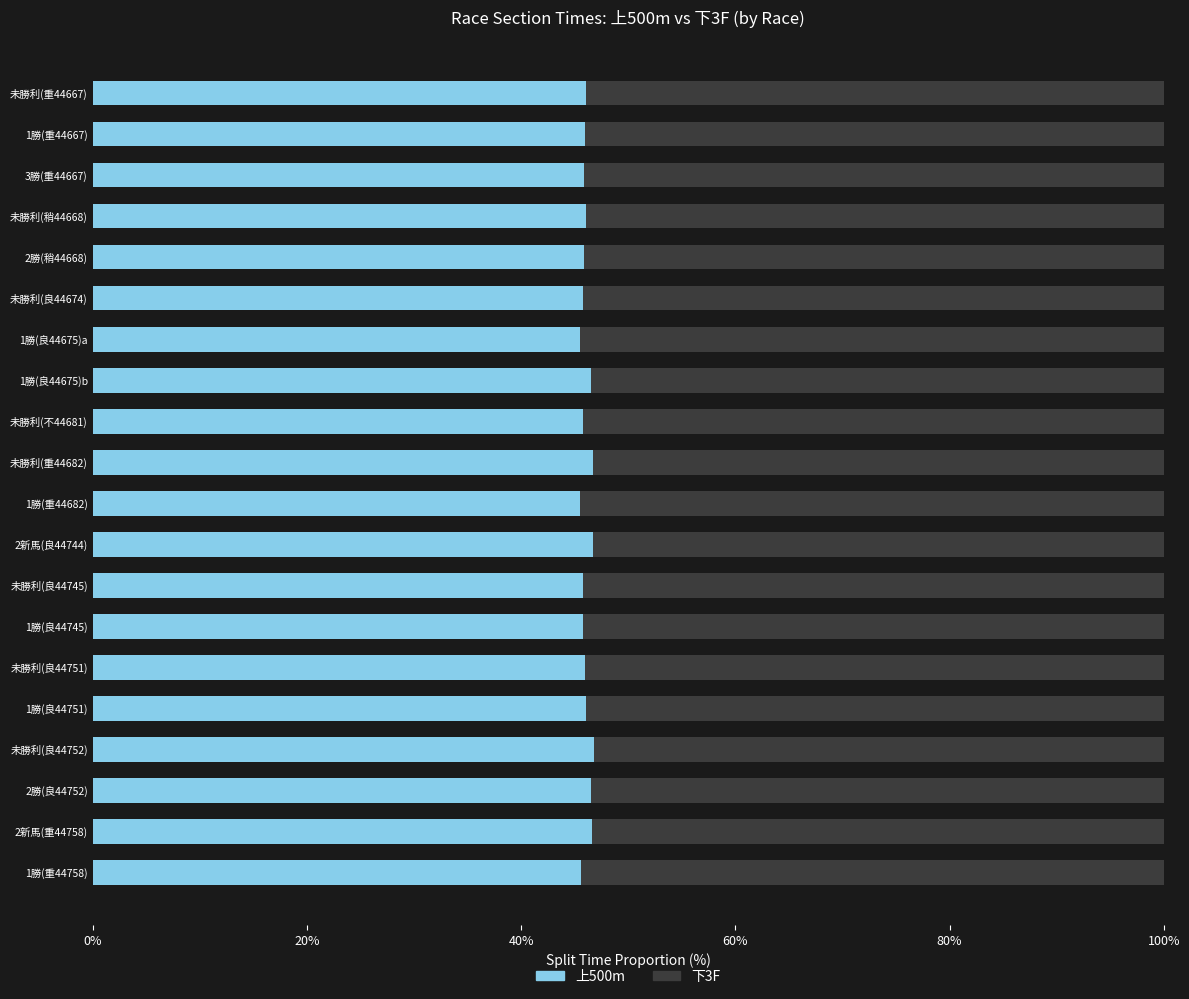

The value of 上500m at 未勝利(良44751) is 9.6. True or false?

False